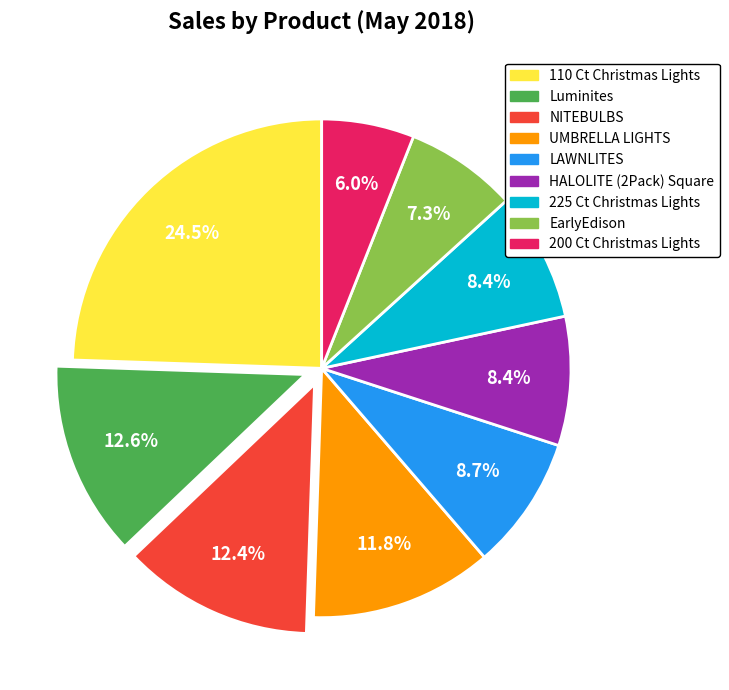

Does any single category account for the majority?

No